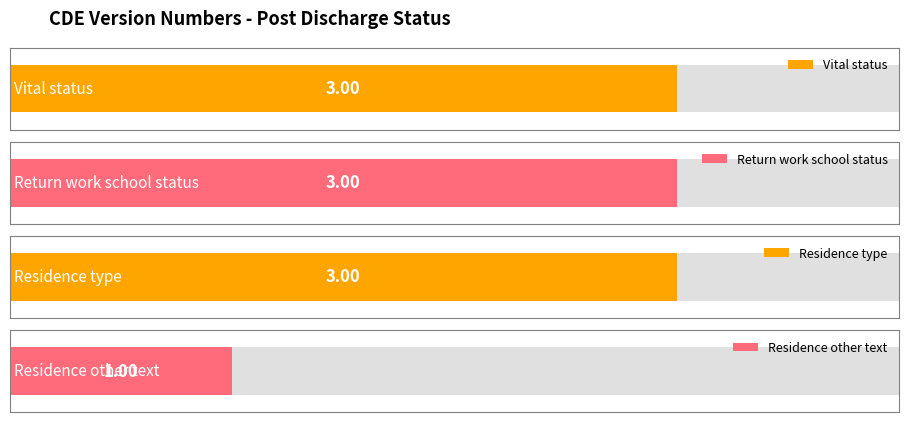

Reading right to left, extract all data points from this chart.

Residence other text=1	Residence type=3	Return work school status=3	Vital status=3